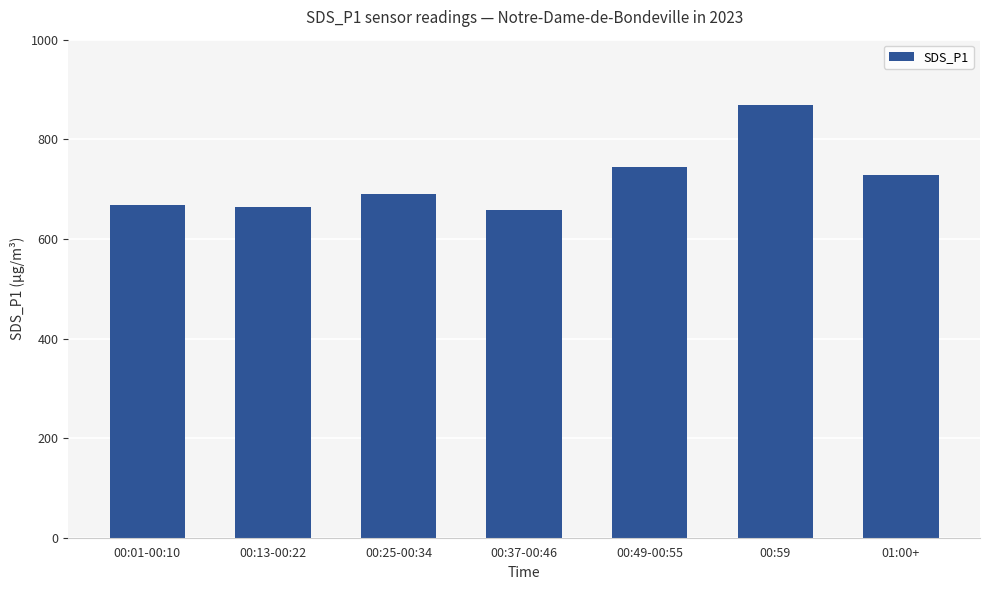

The value at 00:59 is 1301.2. True or false?

False